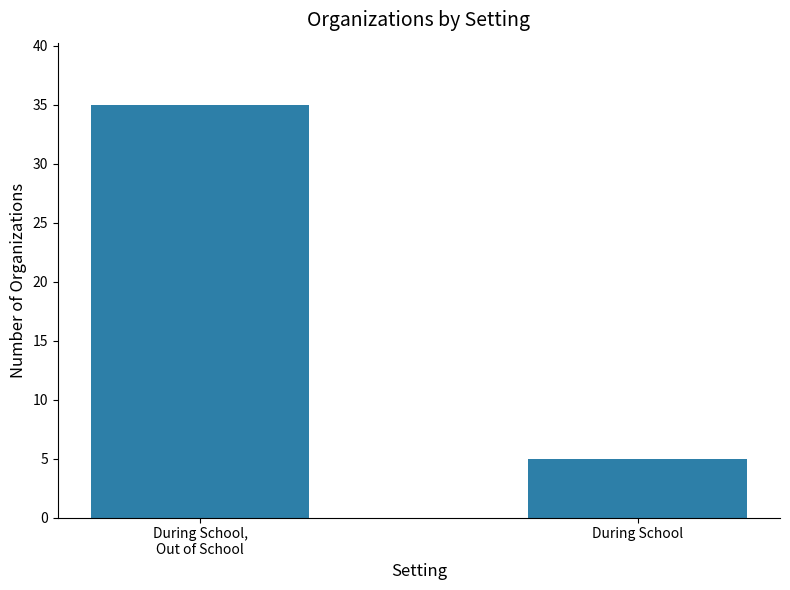

Reading left to right, what are all the values shown in this chart?

During School,
Out of School=35	During School=5